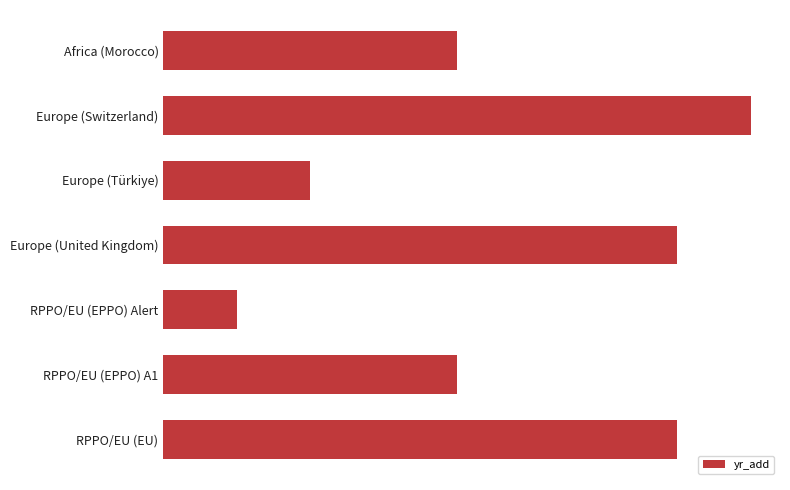

What is the smallest value displayed?

1